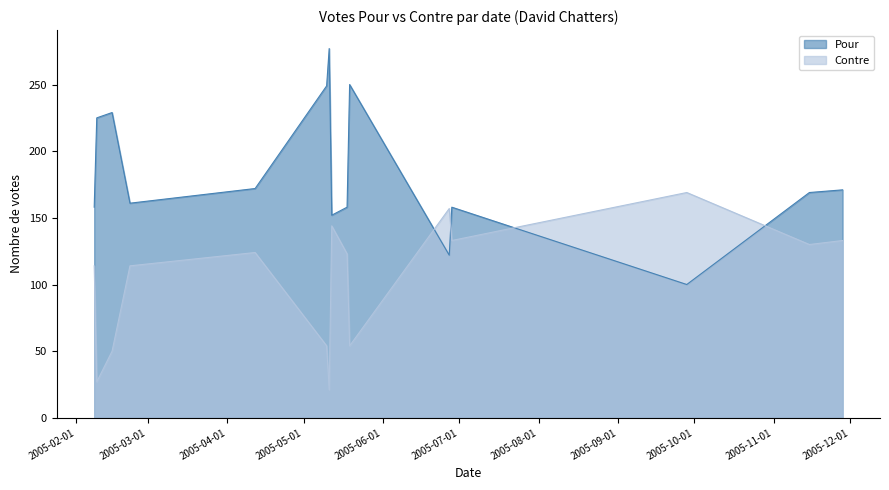

What is the average value of the Contre series?

103